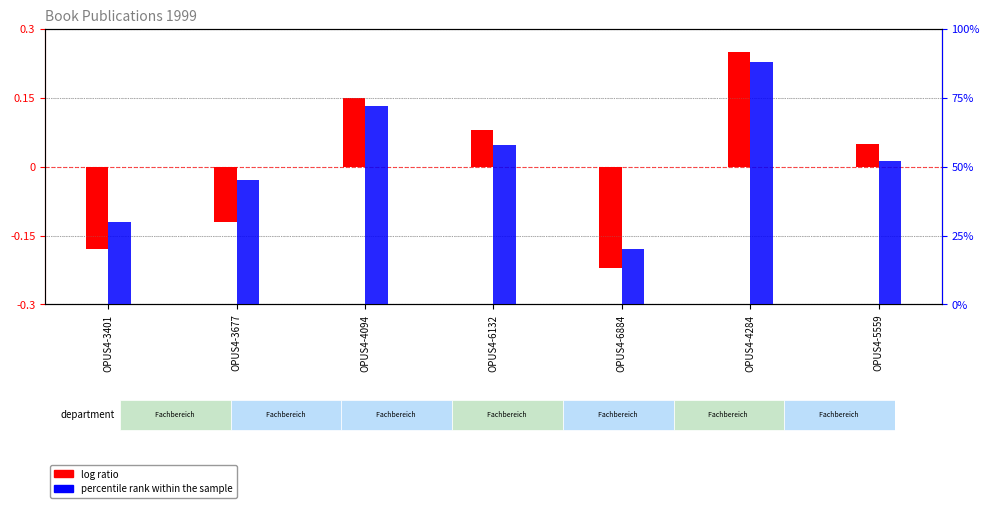

At which category does the chart reach its minimum across all series?

OPUS4-6884